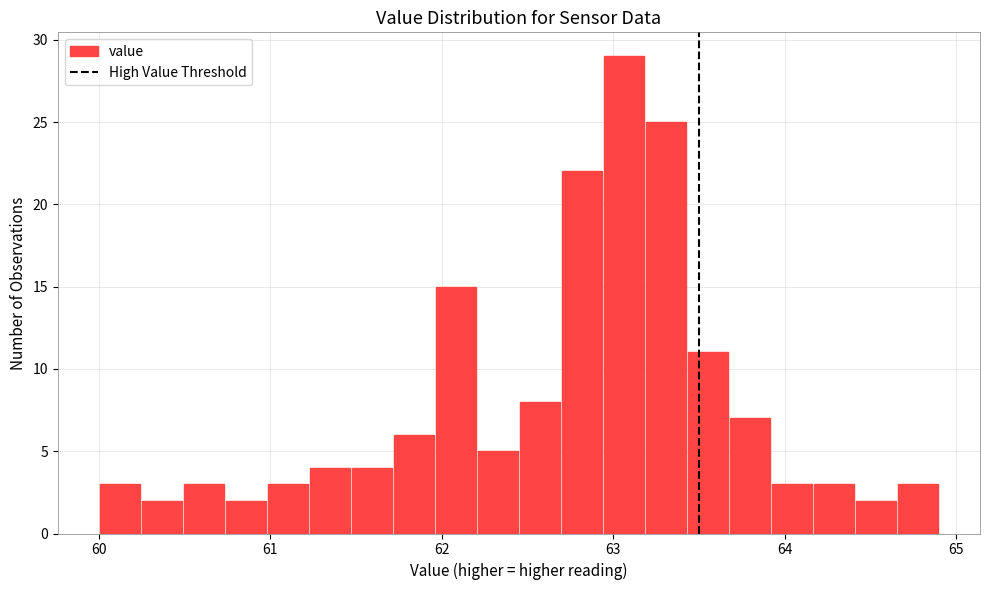

Around what value on the x-axis is the tallest bar? Give the approximate position of its centre, as read against the axis.

63.1